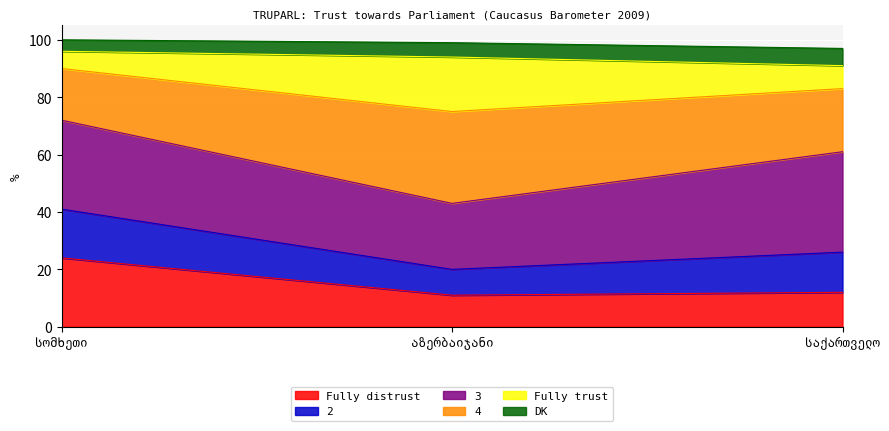

What is the approximate value of Fully distrust at საქართველო, to the nearest 10?

10